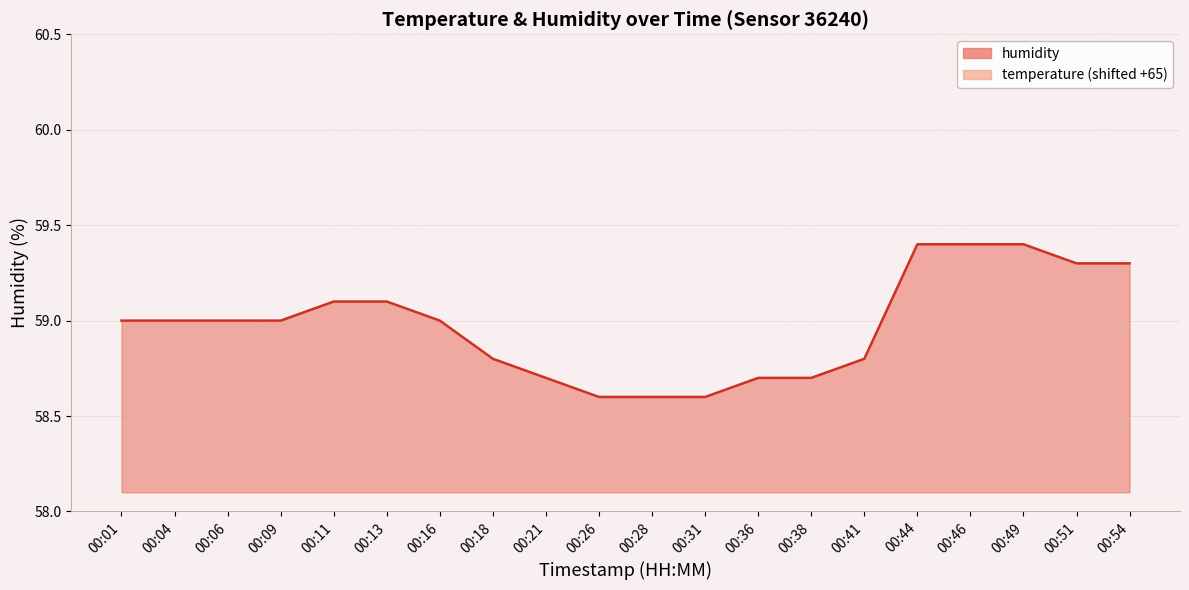

True or false: humidity and temperature intersect in this chart.

False